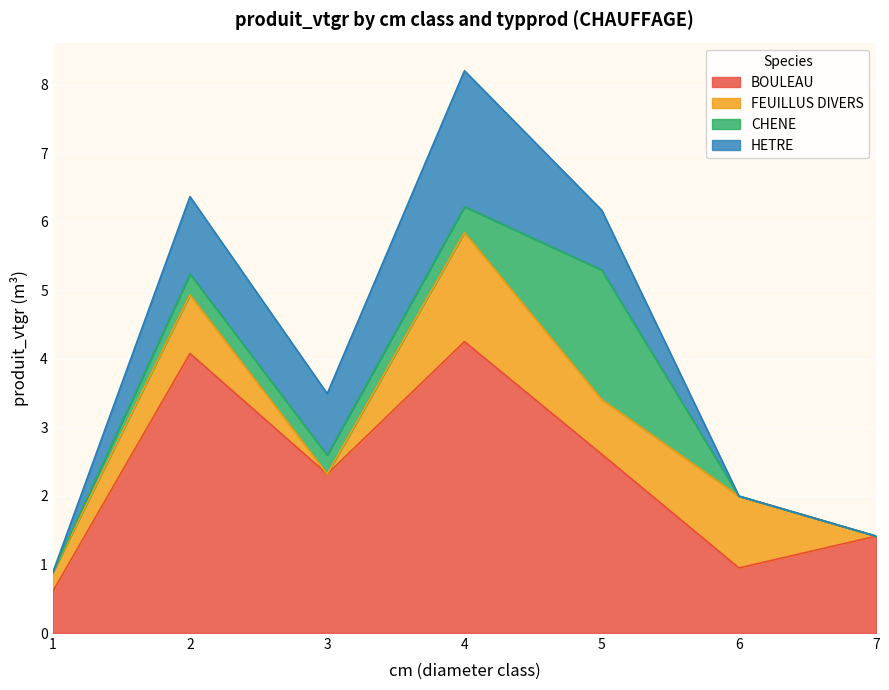

What are all the series names shown in the legend?

BOULEAU, FEUILLUS DIVERS, CHENE, HETRE